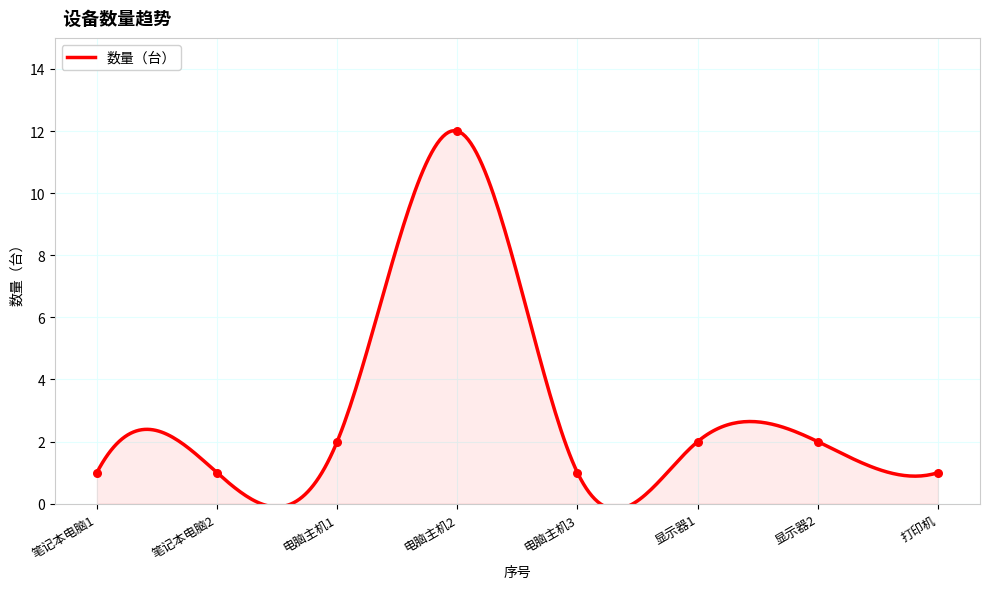

Approximately how many times larger is the value at 电脑主机3 compared to 电脑主机2?

0.1